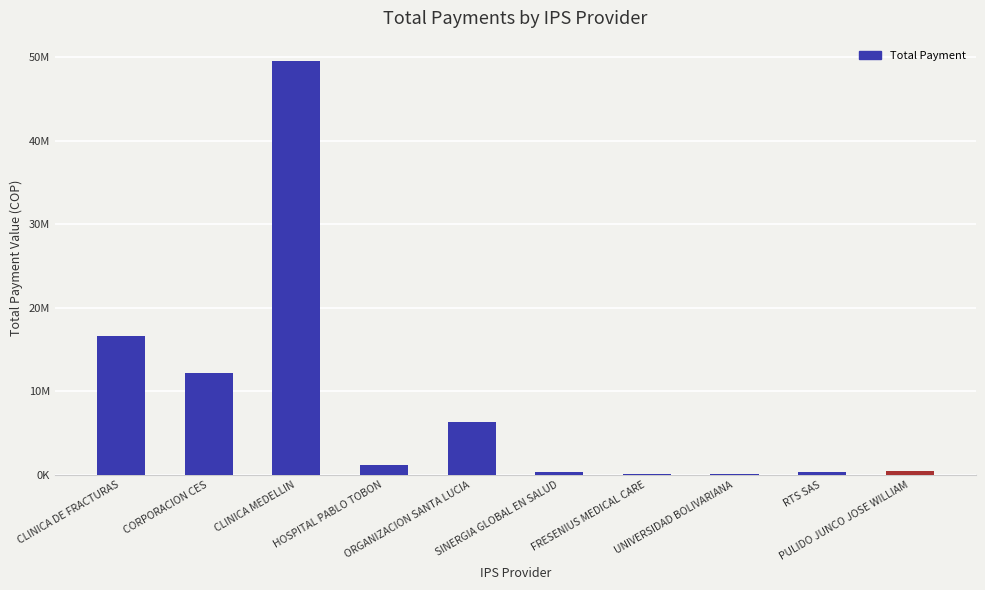

The chart shows a value of 632878.4 at PULIDO JUNCO JOSE WILLIAM. True or false?

False